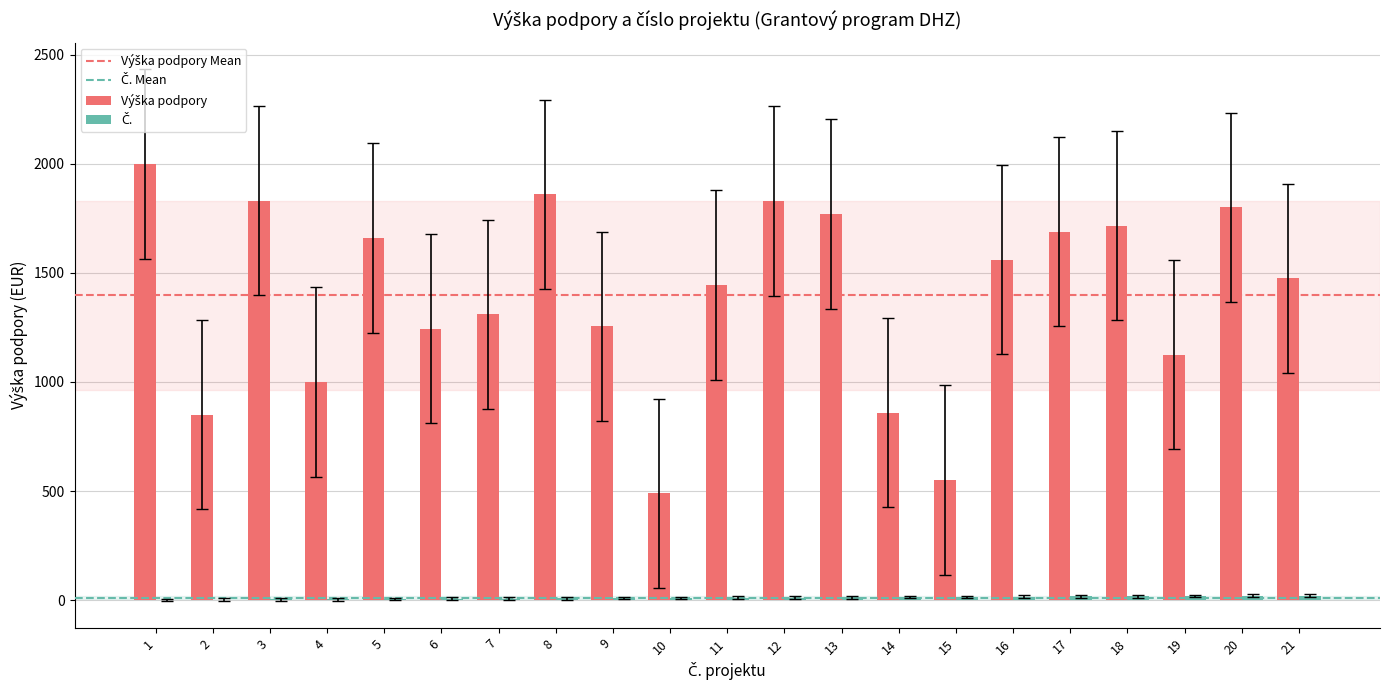

Are the bars horizontal?

No